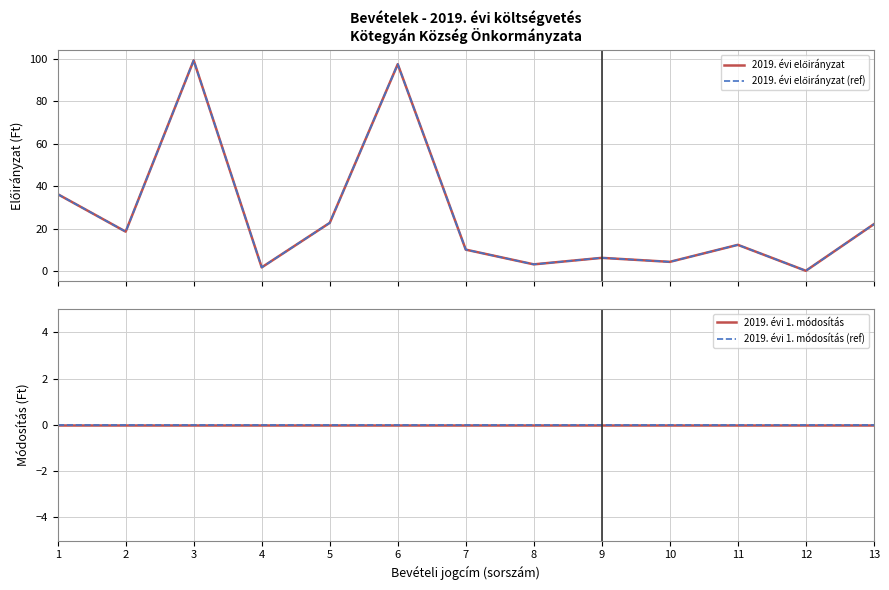

What is the greatest value displayed?

99.1